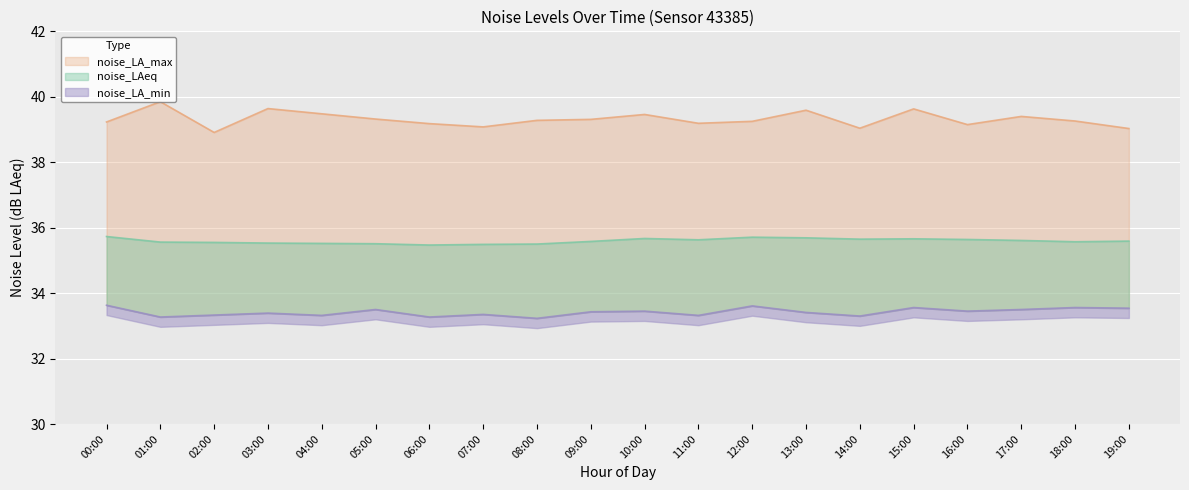

Reading right to left, transcribe all the data shown in this chart.

noise_LA_max: 39.0	39.3	39.4	39.1	39.6	39.0	39.6	39.2	39.2	39.5	39.3	39.3	39.1	39.2	39.3	39.5	39.6	38.9	39.9	39.2
noise_LAeq: 35.6	35.6	35.6	35.6	35.7	35.6	35.7	35.7	35.6	35.7	35.6	35.5	35.5	35.5	35.5	35.5	35.5	35.5	35.6	35.7
noise_LA_min: 33.5	33.6	33.5	33.5	33.6	33.3	33.4	33.6	33.3	33.5	33.4	33.2	33.4	33.3	33.5	33.3	33.4	33.3	33.3	33.6